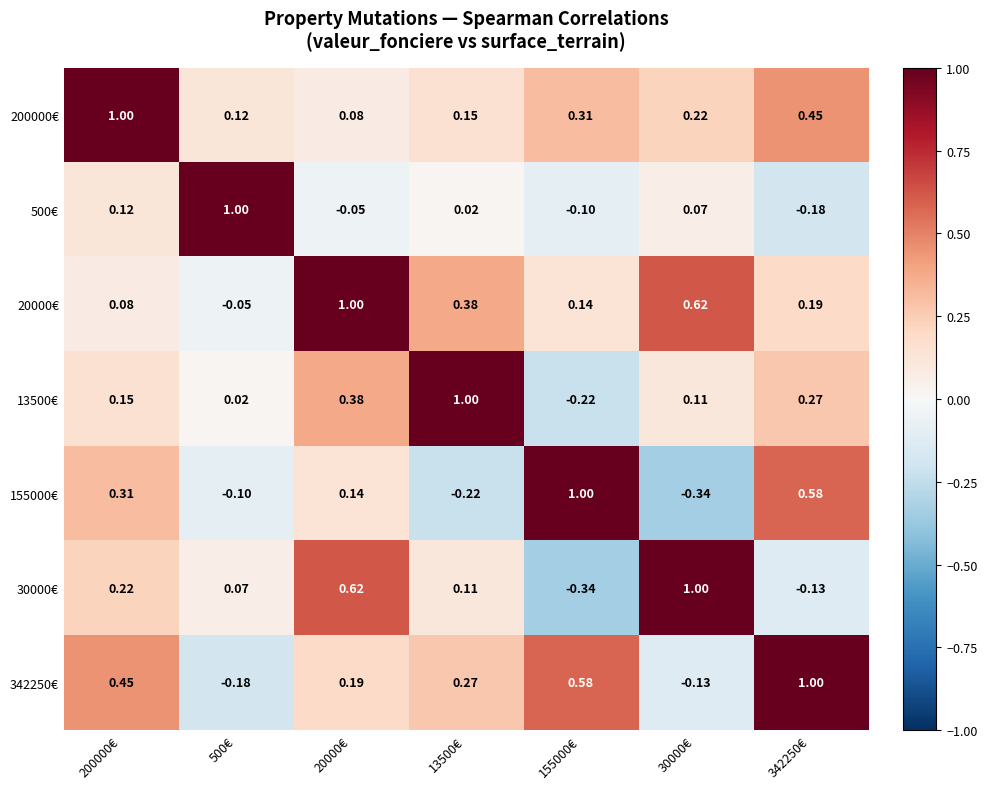

Is the value of 155000€ at 500€ greater than the value of 342250€ at 342250€?

No